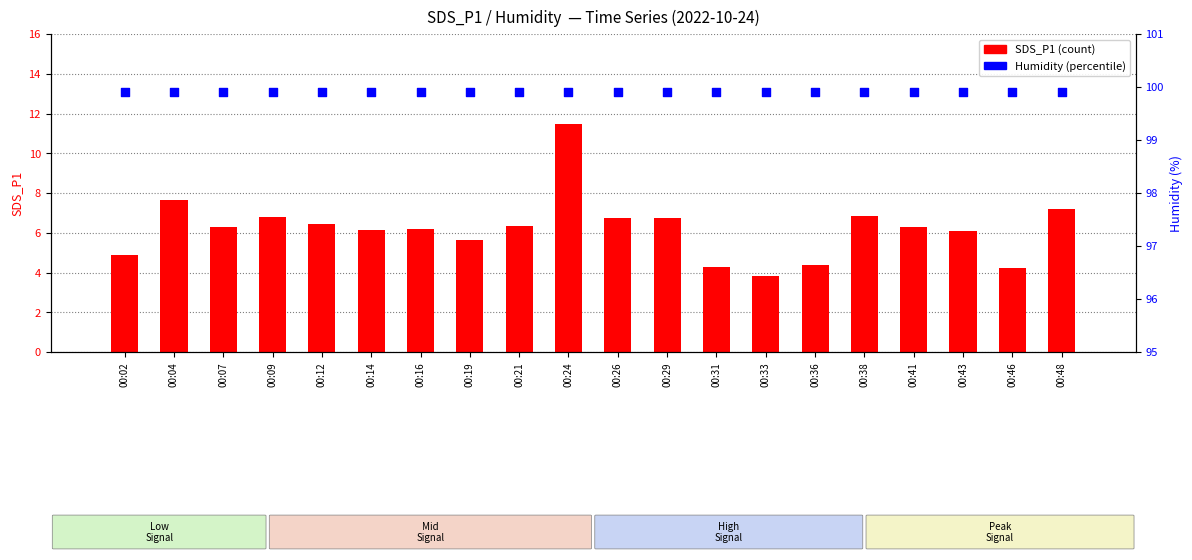

Is the value of SDS_P1 at 00:14 greater than the value of Humidity at 00:43?

No